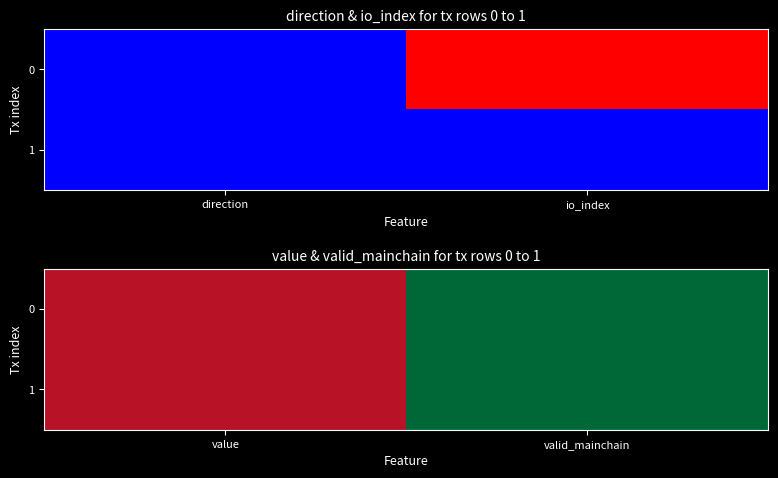

Between direction and io_index, which is larger?

io_index